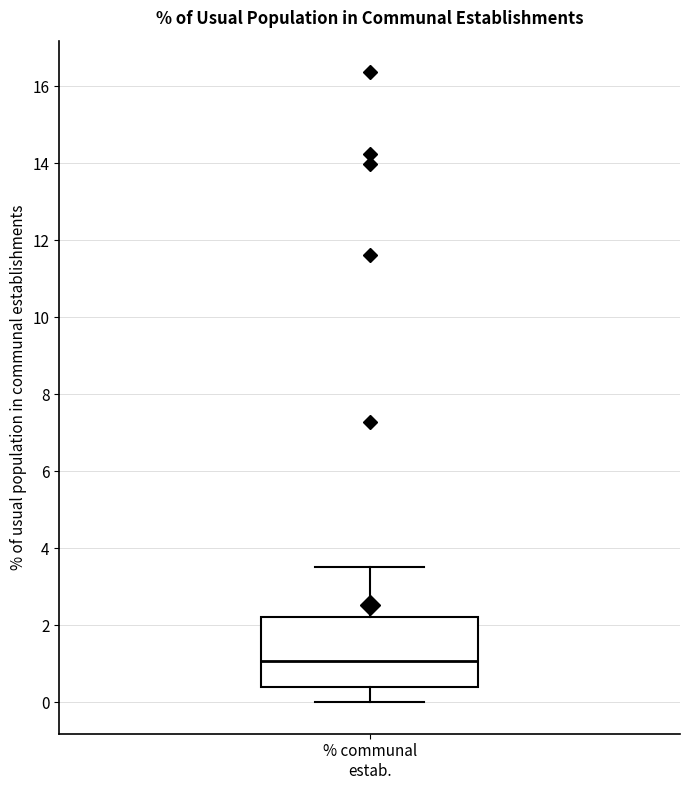

Transcribe this box plot: give where the median line is, the range the box spans, and where the two whiskers end, as read against the y-axis. The values are not printed on the chart, so give them approximately, as read against the axis.

median 1.0, box 0.4 to 2.2, whiskers 0.0 to 3.6